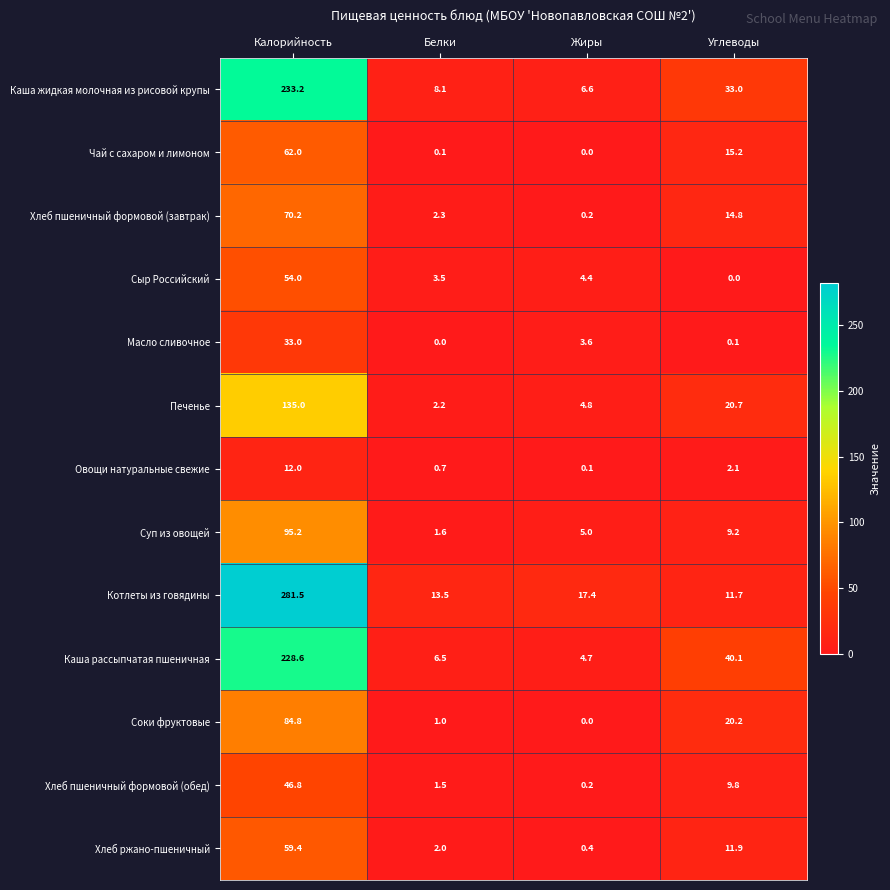

Which series has the largest total across all categories?

Котлеты из говядины